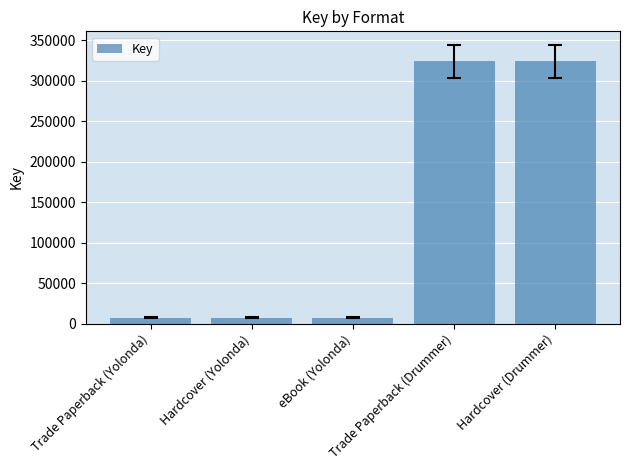

True or false: the data shows 150342 at Hardcover (Drummer).

False